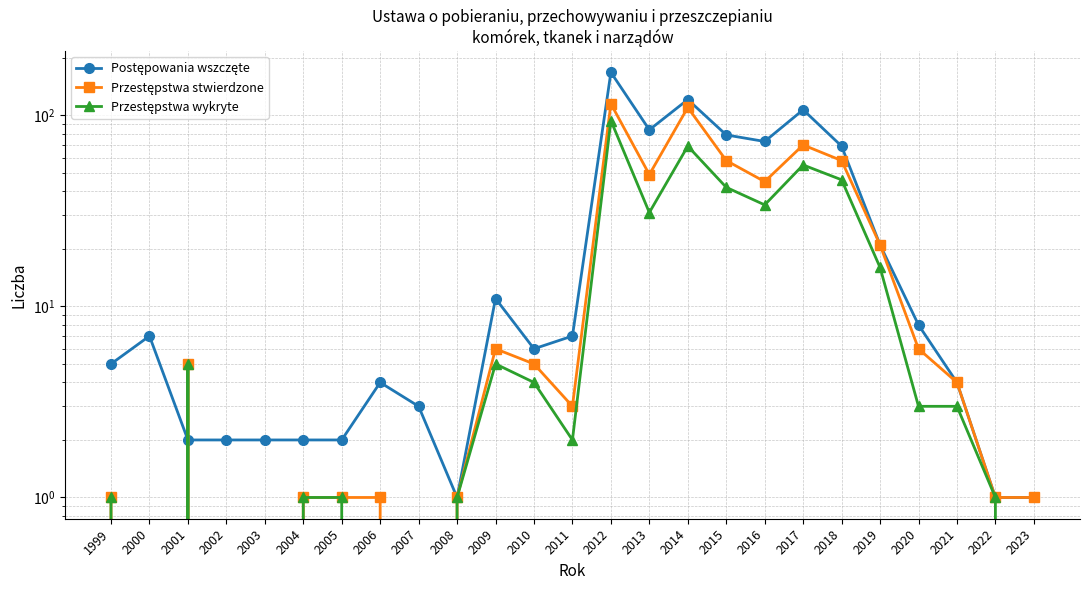

How many values in the Przestępstwa stwierdzone series exceed 4?

12